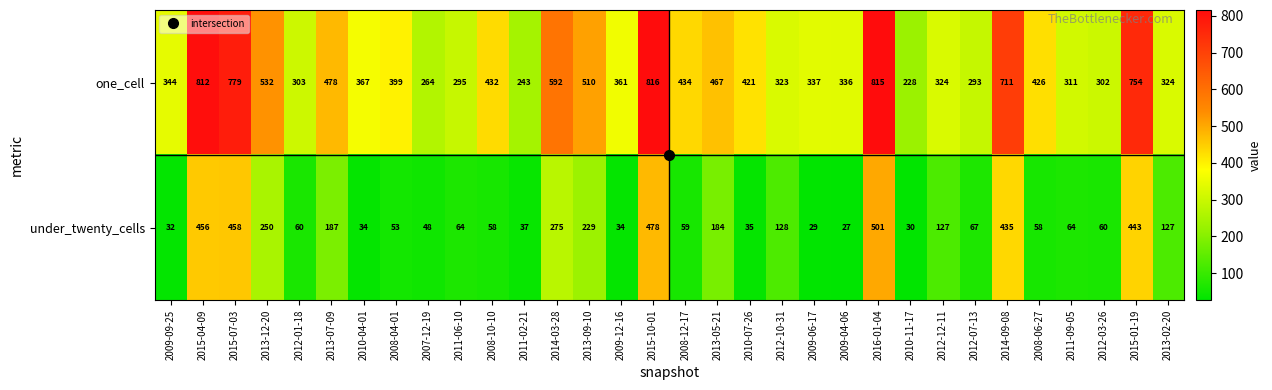

At which label does one_cell reach its minimum?

2010-11-17